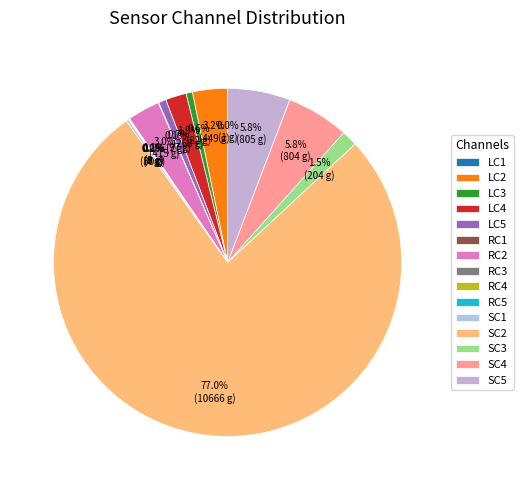

How many segments does this pie chart have?

15